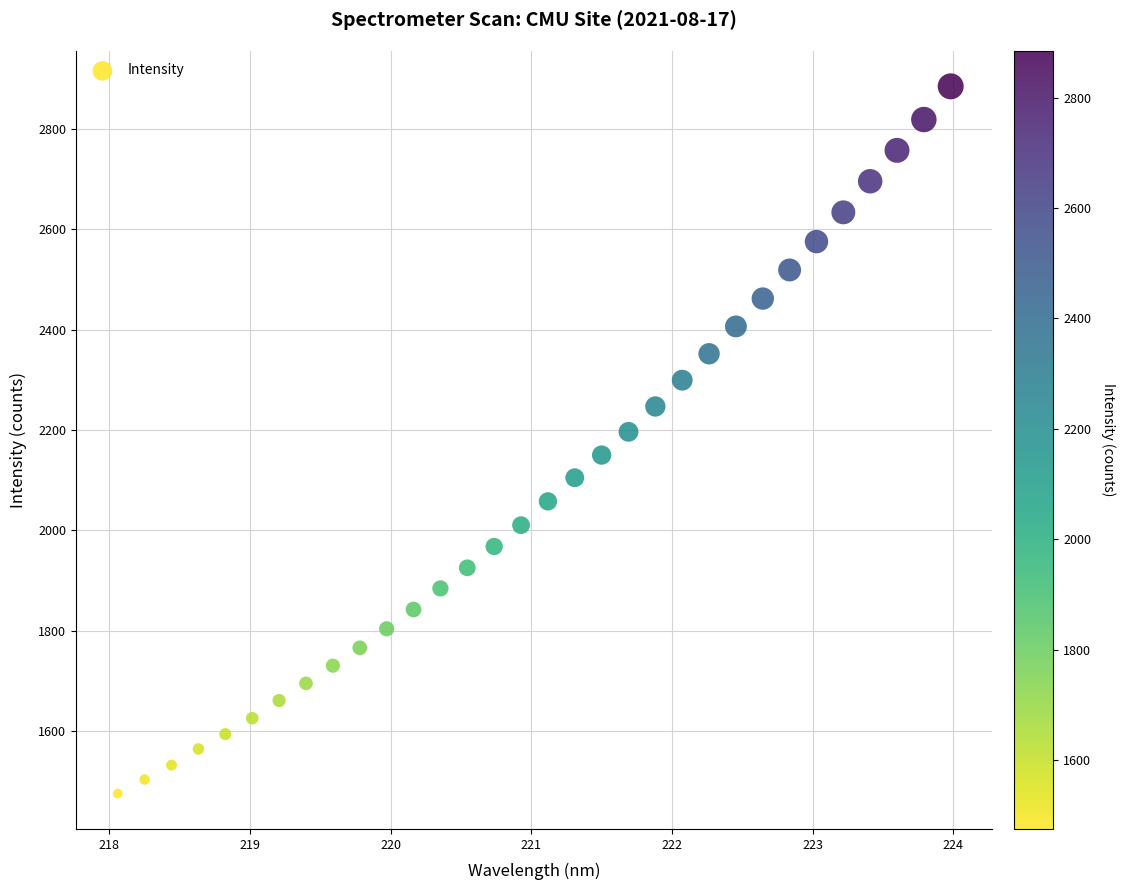

What is the range of Y values (max minus min)?

1408.8